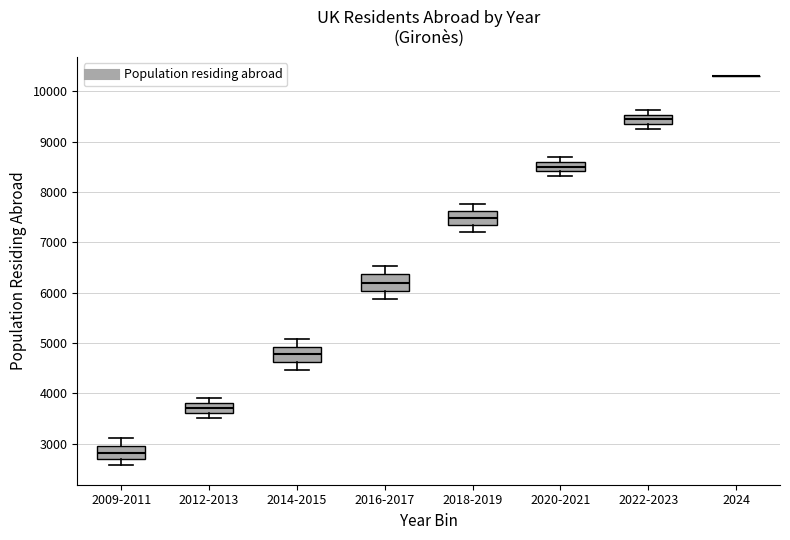

Where is the upper edge of the box for 2009-2011 on the y-axis? The values are not printed on the chart, so give them approximately, as read against the axis.

3000